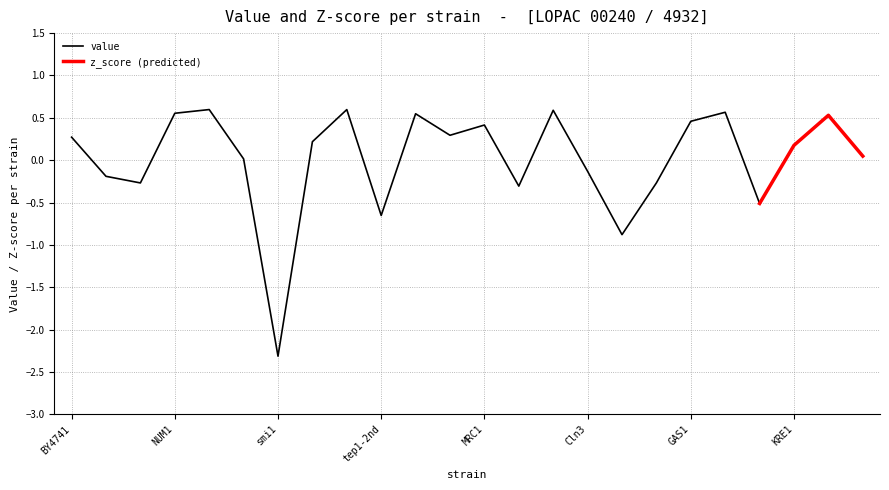

Reading right to left, what are all the values shown in this chart?

0.0	0.5	0.2	-0.5	0.6	0.5	-0.3	-0.9	-0.1	0.6	-0.3	0.4	0.3	0.5	-0.7	0.6	0.2	-2.3	0.0	0.6	0.6	-0.3	-0.2	0.3